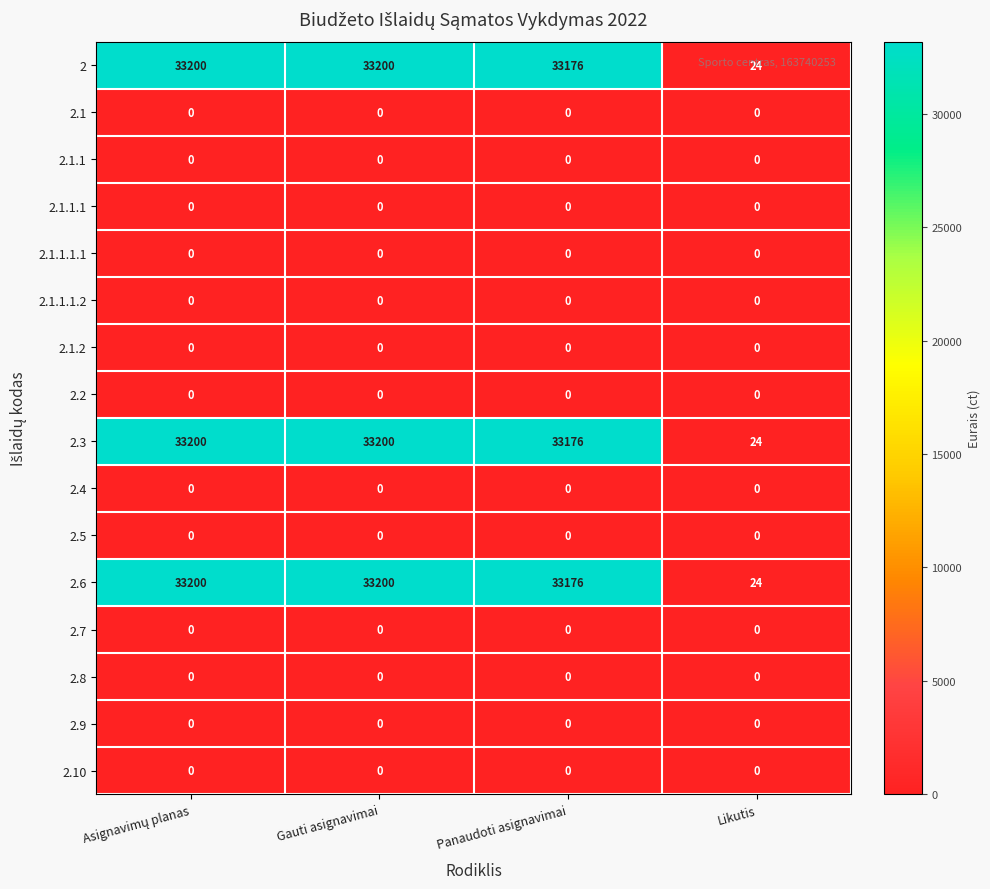

At which label does 2.6 reach its minimum?

Likutis